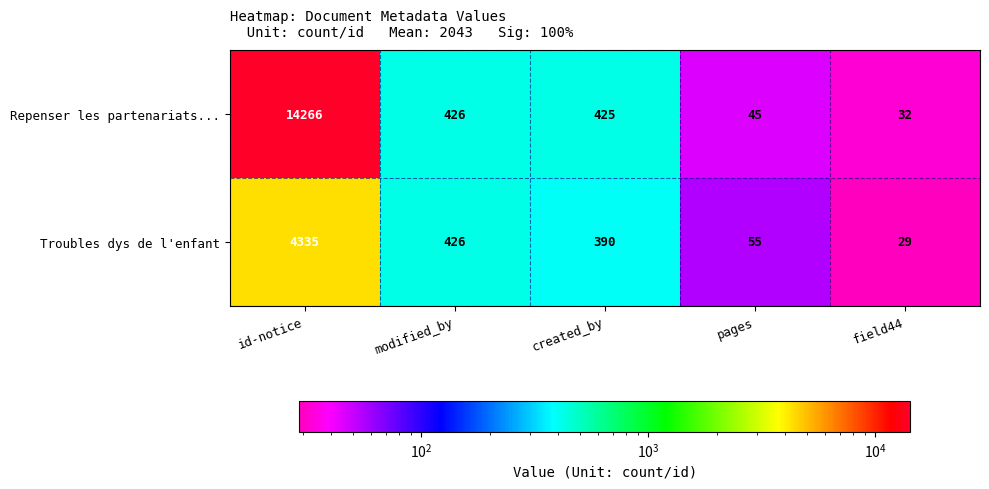

Which label corresponds to the smallest value in the chart?

field44